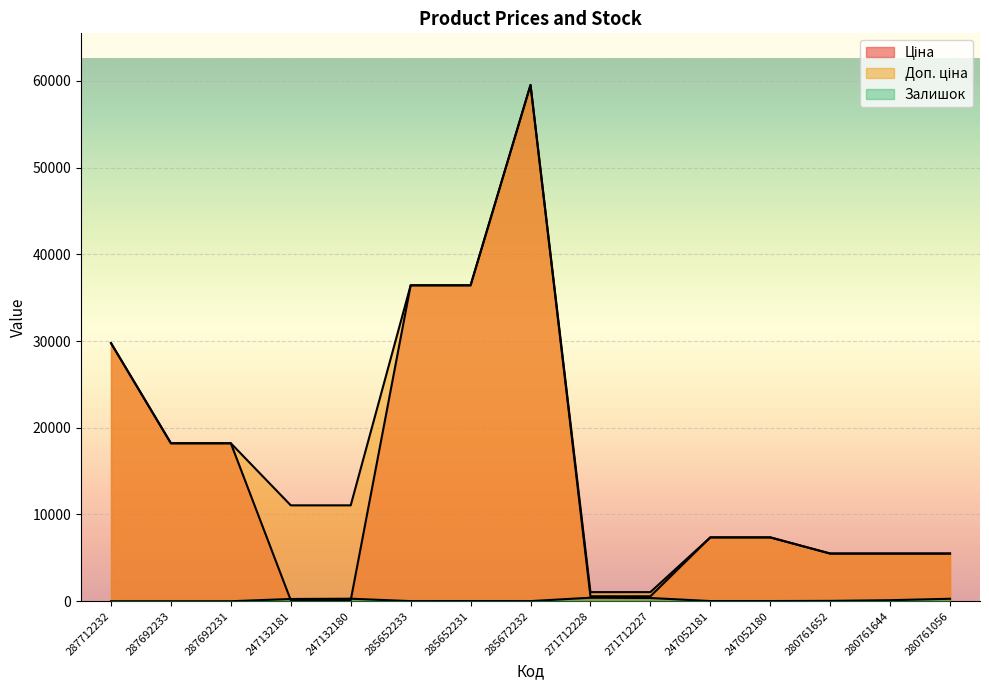

Reading left to right, extract all data points from this chart.

Ціна: 29761.5	18212.0	18212.0	110.5	110.5	36424.0	36424.0	59523.0	571.6	571.6	7360.2	7360.2	5497.3	5497.3	5497.3
Доп. ціна: 29761.5	18212.0	18212.0	11055.0	11055.0	36424.0	36424.0	59523.0	1048.0	1048.0	7360.2	7360.2	5497.3	5497.3	5497.3
Залишок: 0.0	0.0	0.0	260.0	290.0	14.0	23.0	16.0	405.0	374.0	20.0	21.0	41.0	119.0	284.0